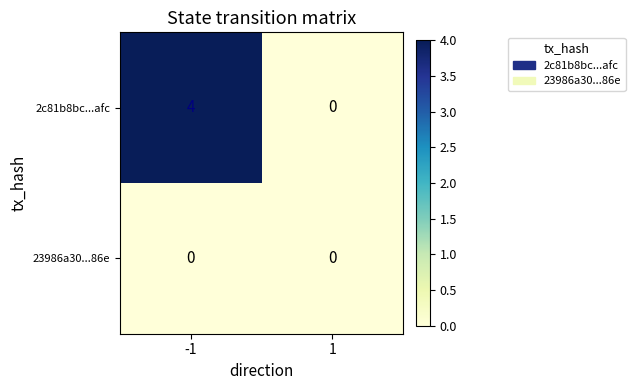

What is the difference between the highest and lowest values at -1?

4